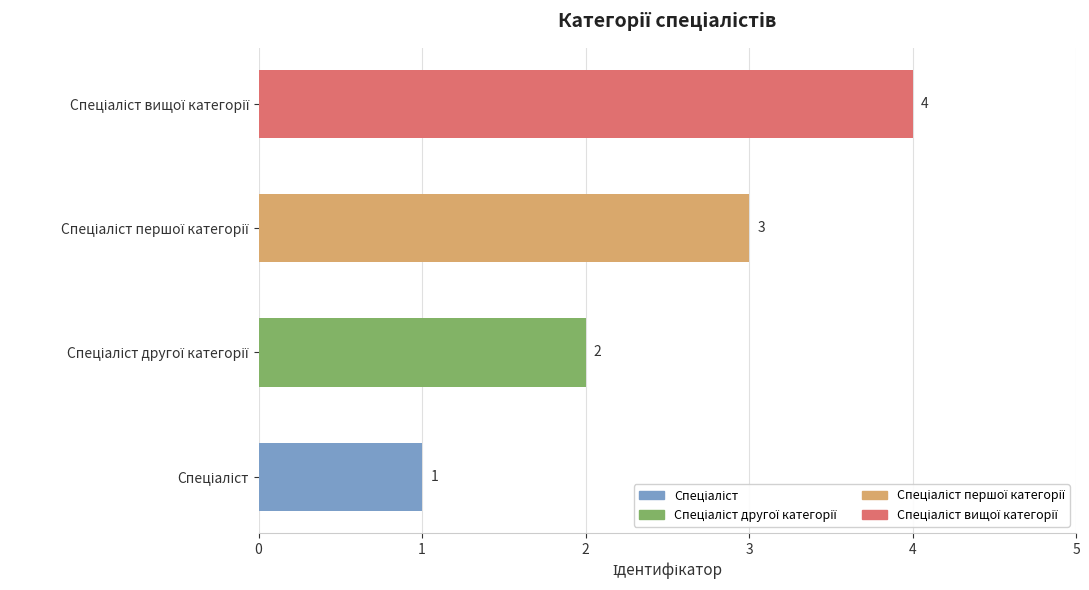

Count the values in the range 2 to 4.

3